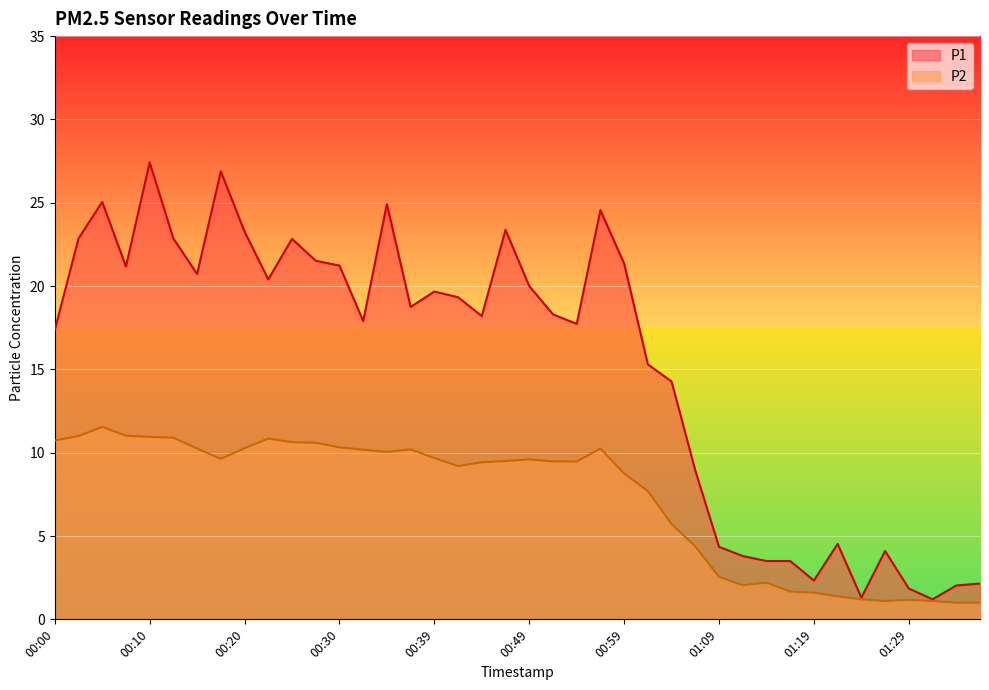

Reading left to right, what are all the values shown in this chart?

P1: 00:00=17.4	00:02=22.9	00:05=25.1	00:07=21.2	00:10=27.4	00:12=22.9	00:15=20.7	00:17=26.9	00:20=23.3	00:22=20.4	00:25=22.8	00:27=21.5	00:30=21.2	00:32=17.9	00:34=24.9	00:37=18.8	00:39=19.7	00:42=19.3	00:45=18.2	00:47=23.4	00:49=20.0	00:52=18.3	00:54=17.7	00:57=24.6	00:59=21.4	01:02=15.3	01:04=14.3	01:07=8.9	01:09=4.3	01:11=3.8	01:14=3.5	01:16=3.5	01:19=2.3	01:21=4.5	01:24=1.3	01:26=4.1	01:29=1.9	01:31=1.2	01:34=2.0	01:36=2.1
P2: 00:00=10.7	00:02=11.0	00:05=11.6	00:07=11.0	00:10=10.9	00:12=10.9	00:15=10.2	00:17=9.6	00:20=10.3	00:22=10.8	00:25=10.6	00:27=10.6	00:30=10.3	00:32=10.2	00:34=10.1	00:37=10.2	00:39=9.7	00:42=9.2	00:45=9.4	00:47=9.5	00:49=9.6	00:52=9.5	00:54=9.5	00:57=10.2	00:59=8.8	01:02=7.7	01:04=5.7	01:07=4.4	01:09=2.5	01:11=2.0	01:14=2.2	01:16=1.7	01:19=1.6	01:21=1.4	01:24=1.2	01:26=1.1	01:29=1.2	01:31=1.1	01:34=1.0	01:36=1.0